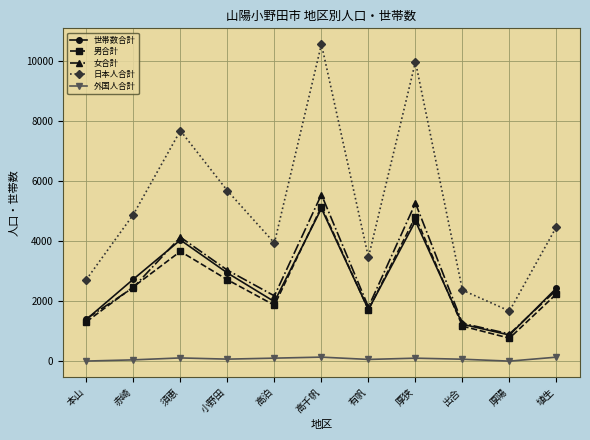

What is the value of the 男合計 point at the 10th from the left?

774